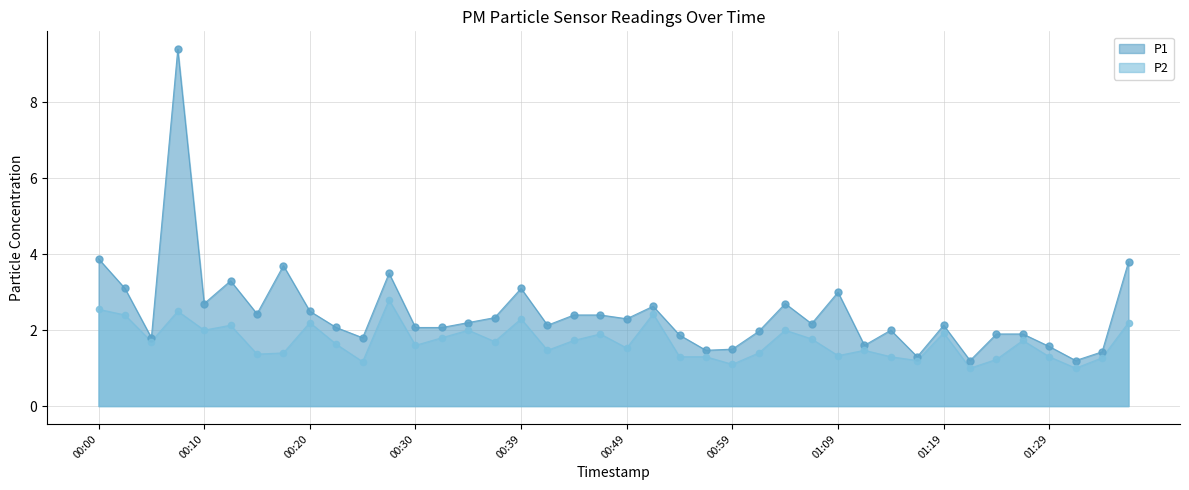

At which category is the sum across all series the highest?

00:07